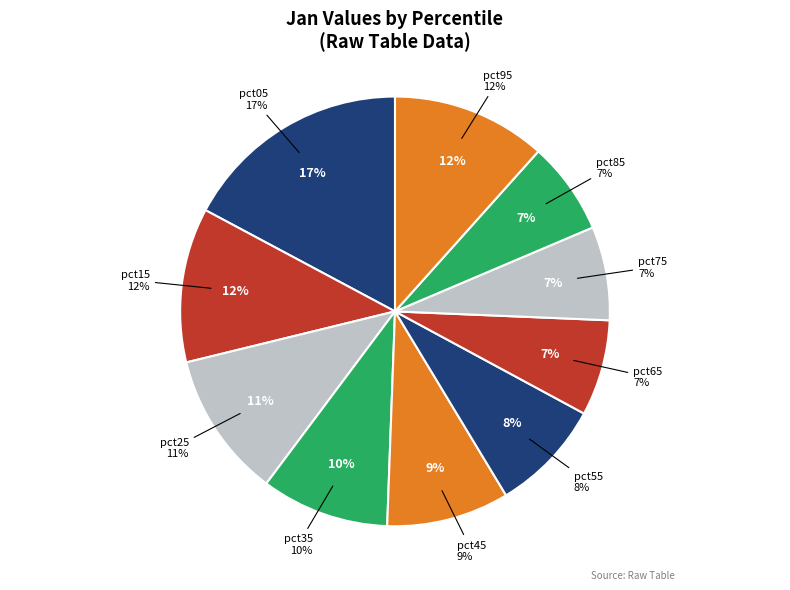

To the nearest percent, what is the combined percentage of pct45 and pct55?

18%